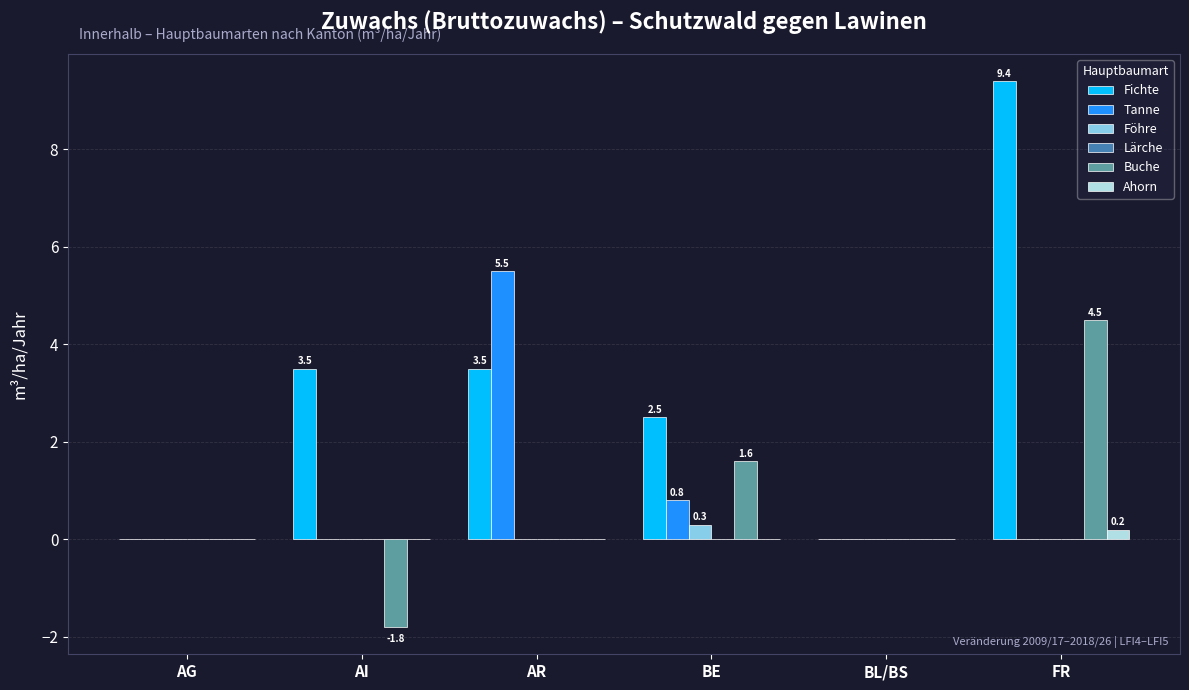

What is the sum of the Fichte values at AI and BE?

6.0